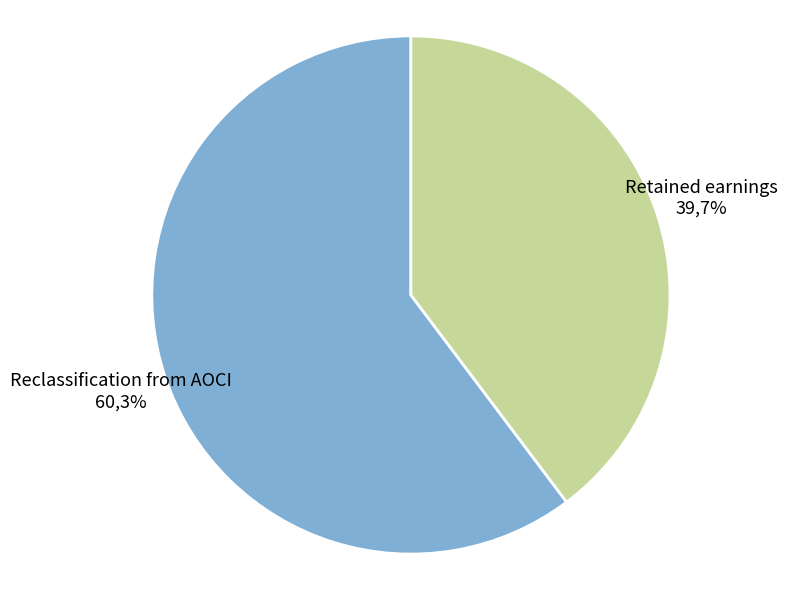

To the nearest percent, what percentage of the pie is Retained earnings?

40%